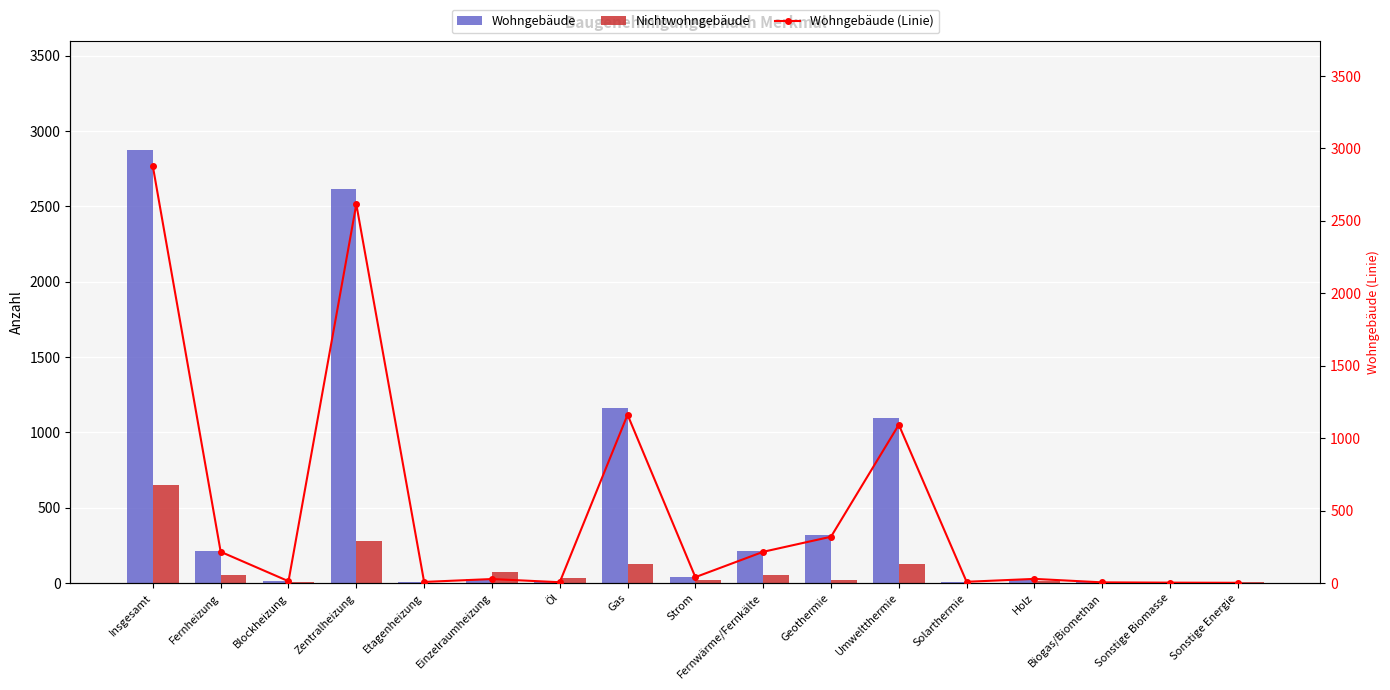

The Wohngebäude (Linie) series shows 2 at Sonstige Biomasse. True or false?

True